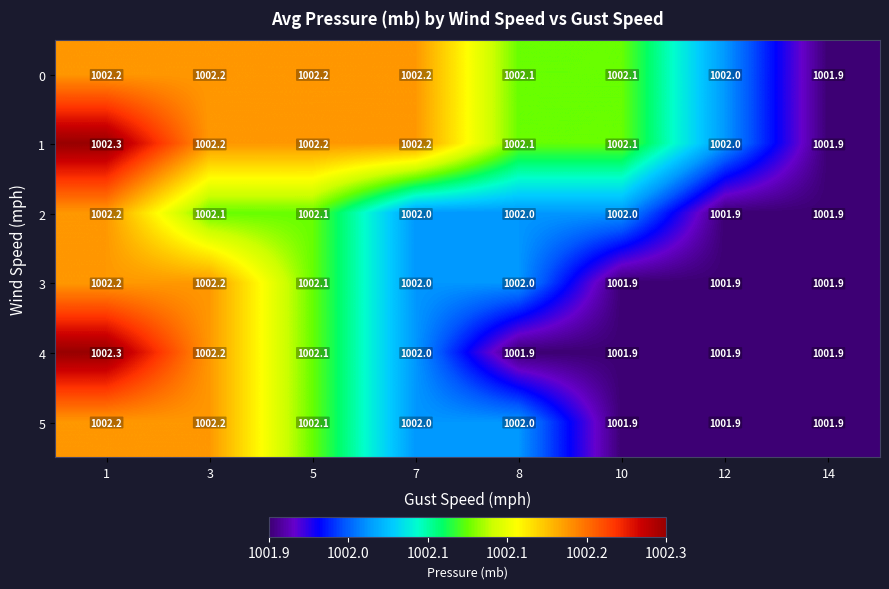

What is the greatest value displayed?

1002.3